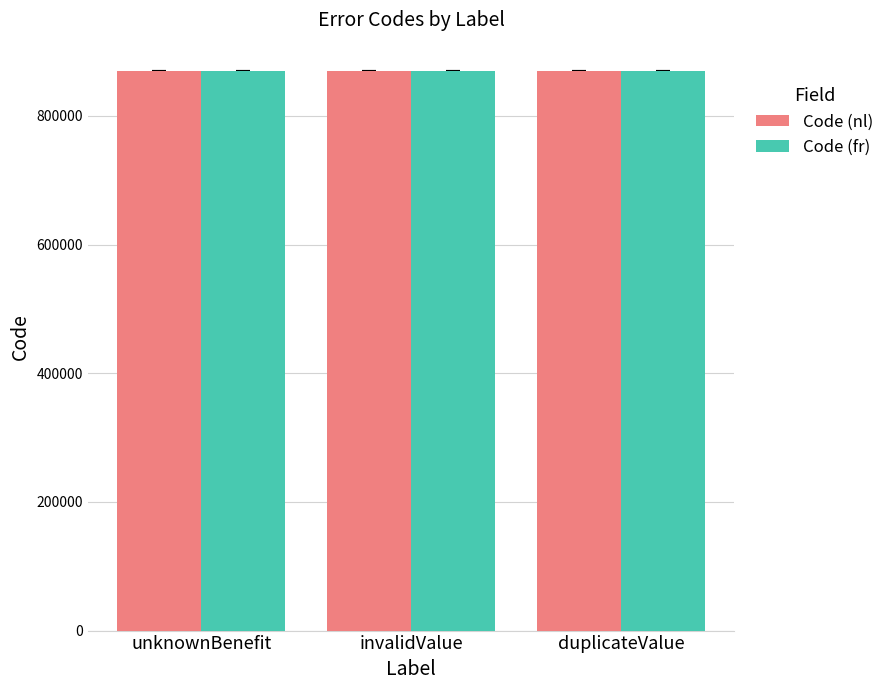

What is the value of the Code (nl) bar at the 1st from the left?

870000